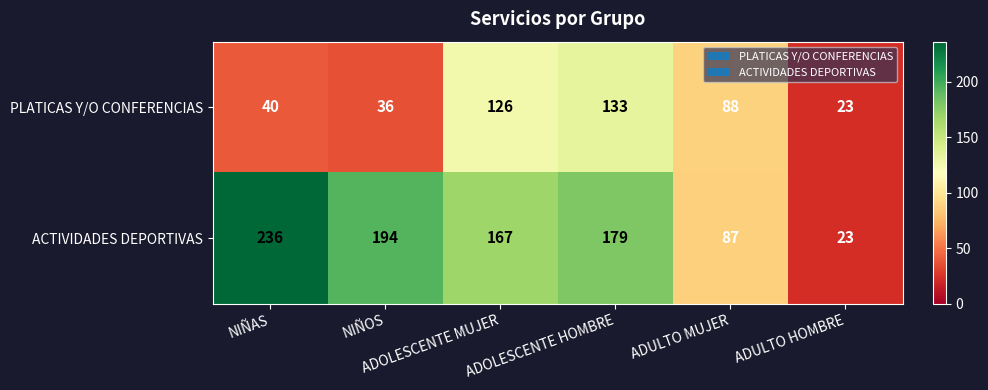

What is the sum of all ACTIVIDADES DEPORTIVAS values?

886